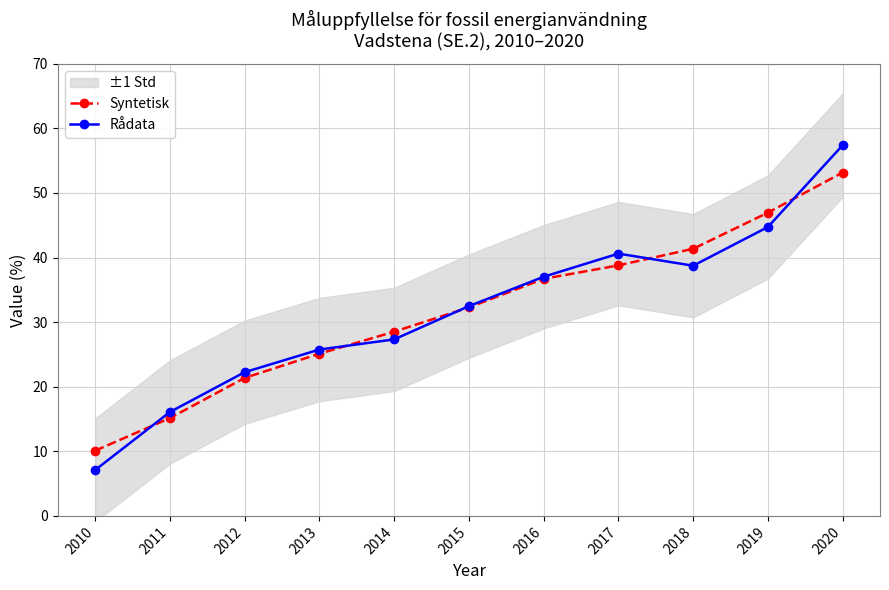

Is it true that Syntetisk equals 13.4 at 2015?

False